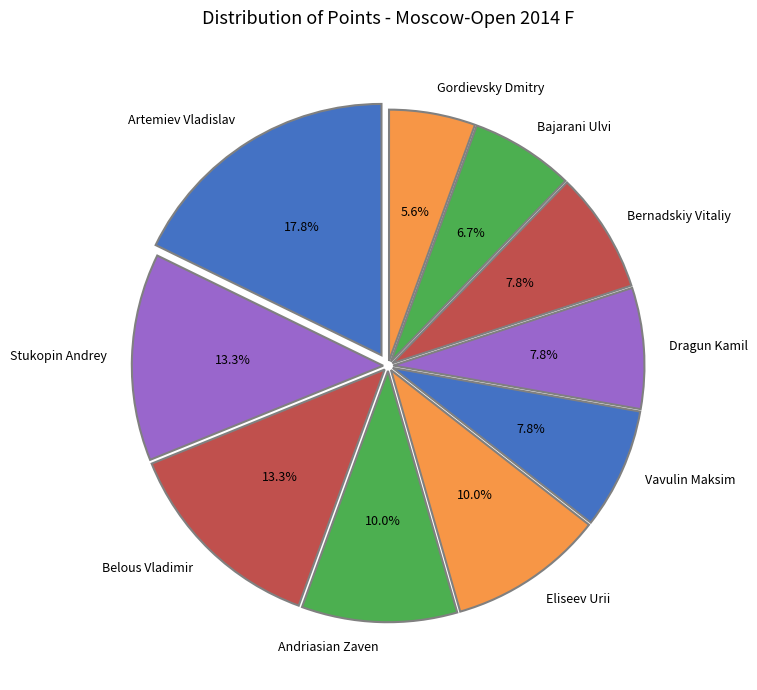

What is the ratio of the value at Stukopin Andrey to the value at Gordievsky Dmitry?

2.4